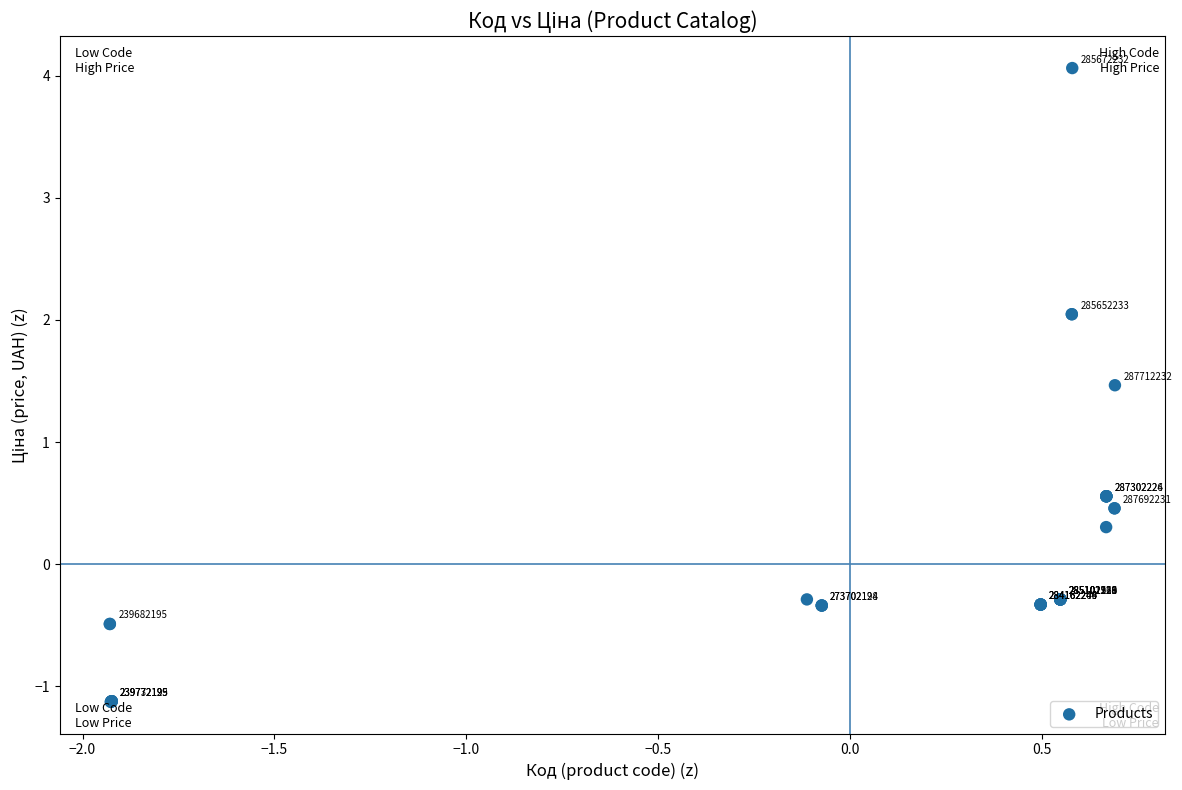

What Y value in the scatter plot is closest to 1?

0.6